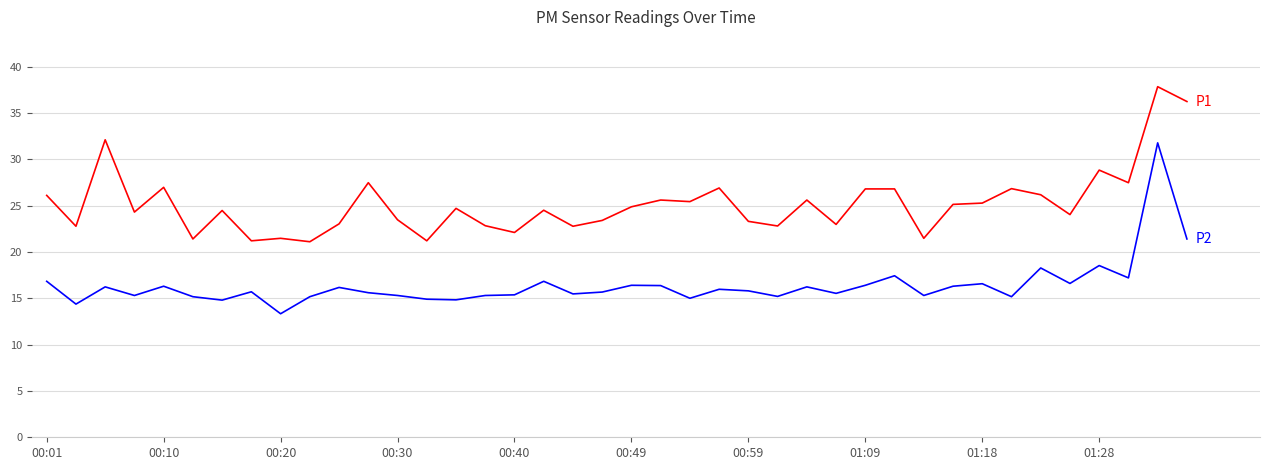

What is the maximum value shown in the chart?

37.8